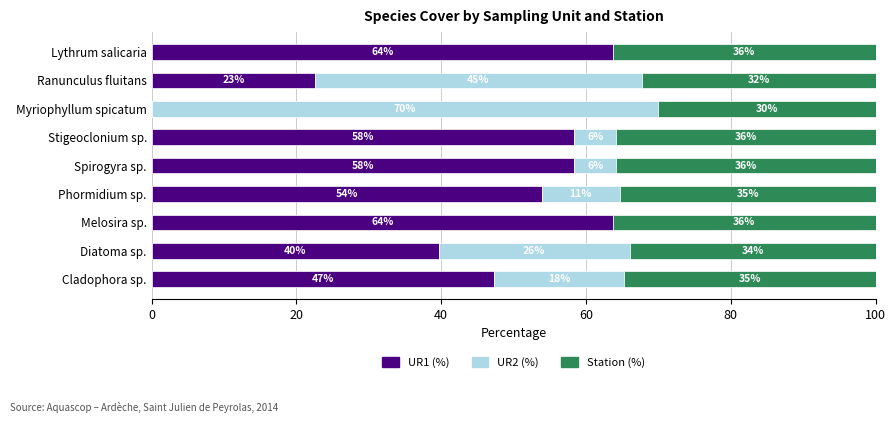

What are all the series names shown in the legend?

UR1 (%), UR2 (%), Station (%)